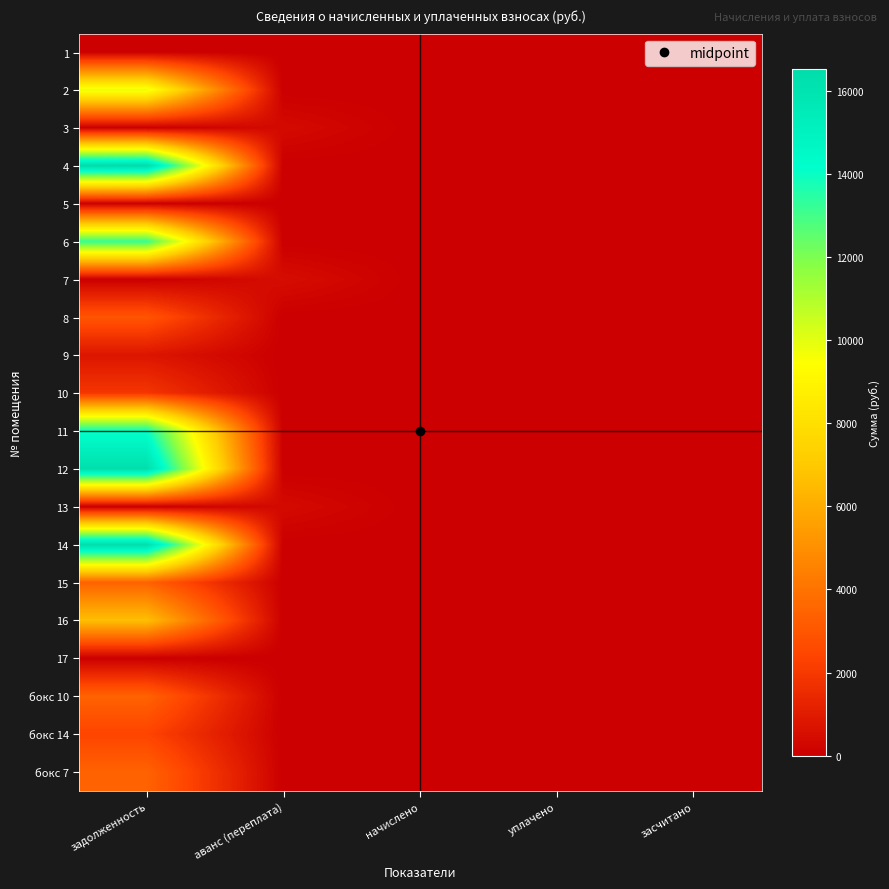

Count the number of categories in the chart.

5